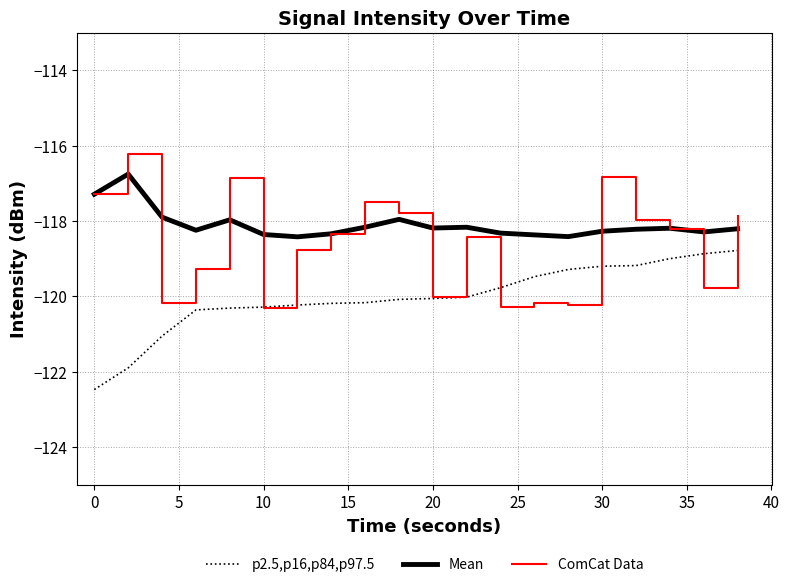

How many series are shown in this chart?

3